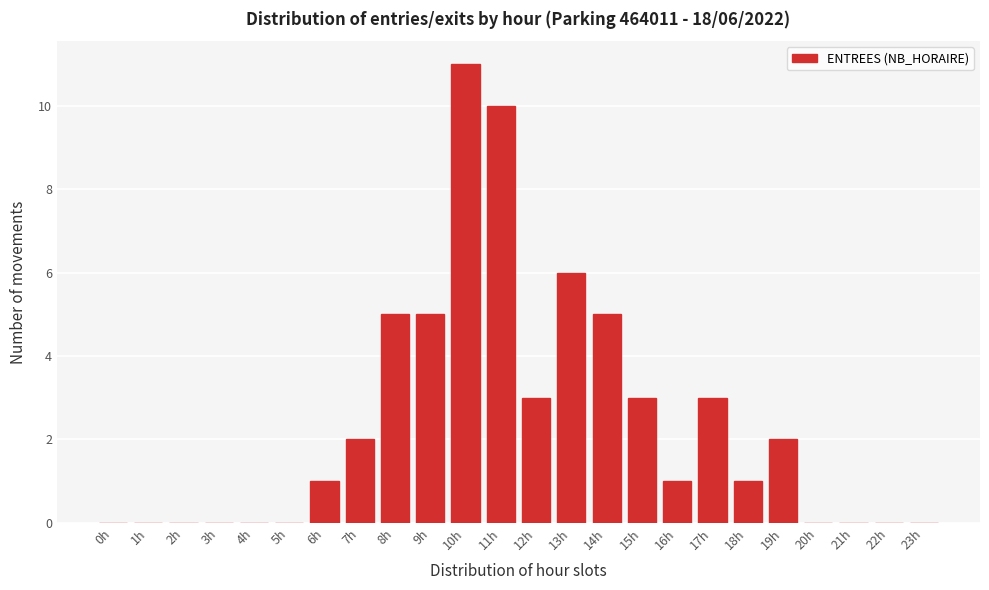

Reading left to right, extract all data points from this chart.

0h=0	1h=0	2h=0	3h=0	4h=0	5h=0	6h=1	7h=2	8h=5	9h=5	10h=11	11h=10	12h=3	13h=6	14h=5	15h=3	16h=1	17h=3	18h=1	19h=2	20h=0	21h=0	22h=0	23h=0